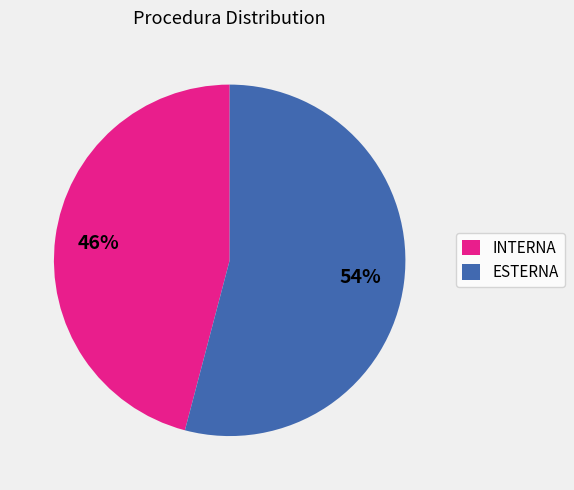

How many segments does this pie chart have?

2